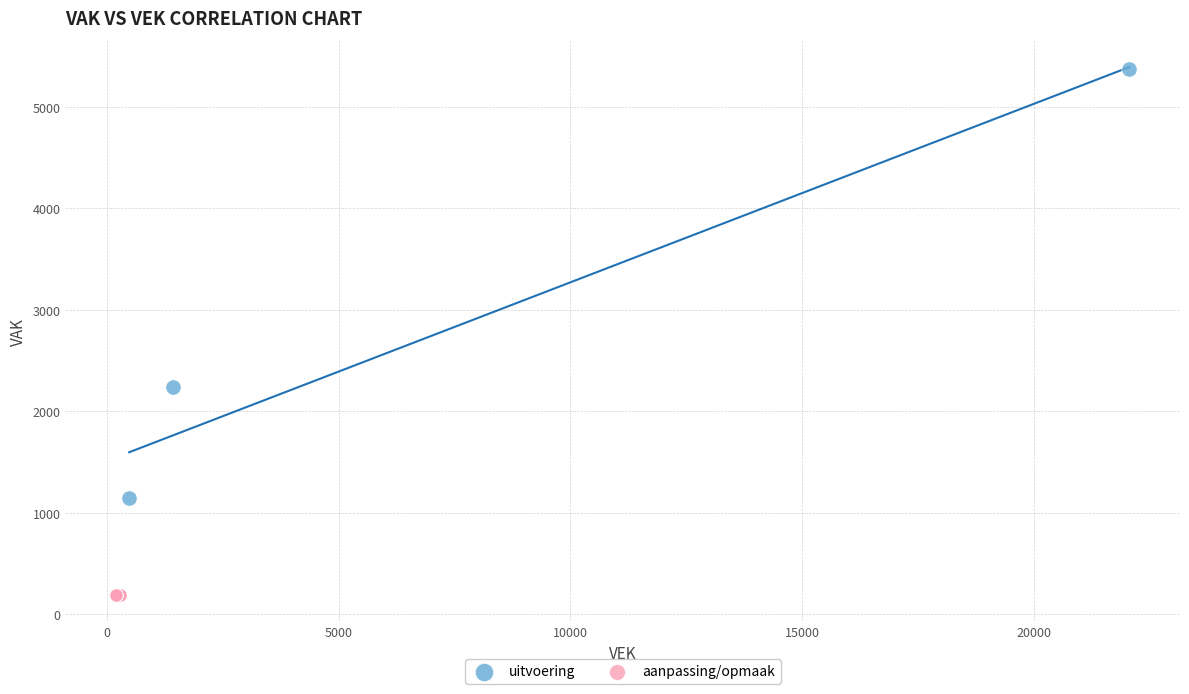

Which series contains the lowest Y value?

aanpassing/opmaak